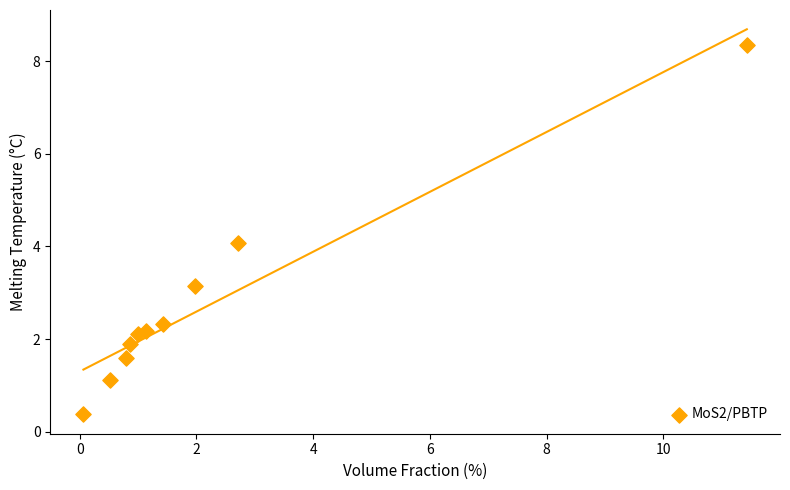

What is the range of X values (max minus min)?

11.4